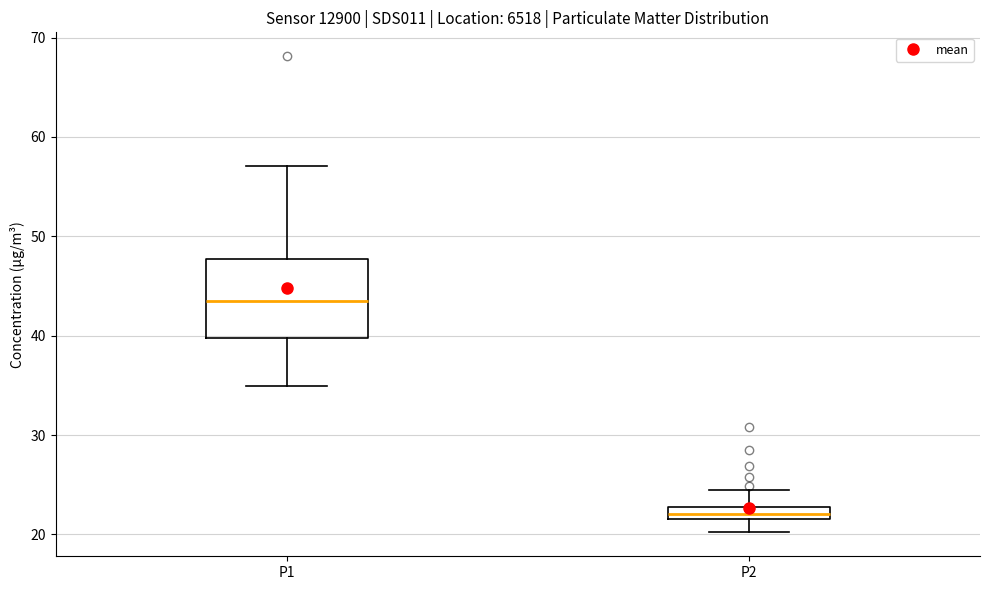

Comparing the boxes themselves (not the whiskers), which one is the tallest?

P1